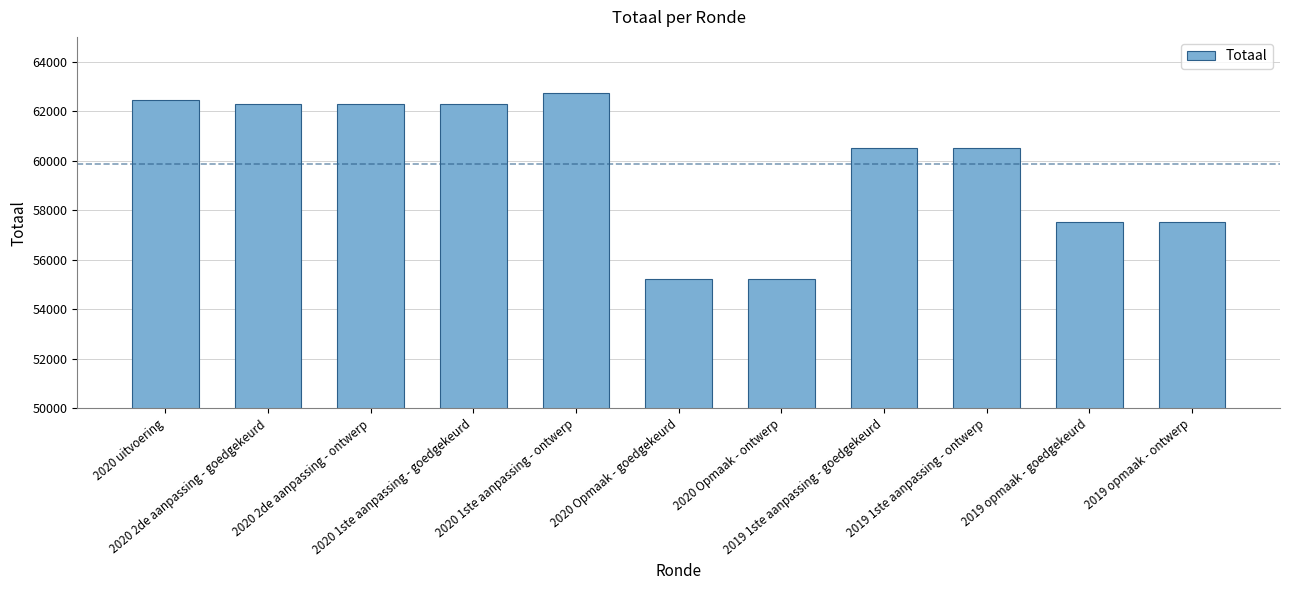

Approximately how many times larger is the value at 2020 1ste aanpassing - ontwerp compared to 2020 1ste aanpassing - goedgekeurd?

1.0